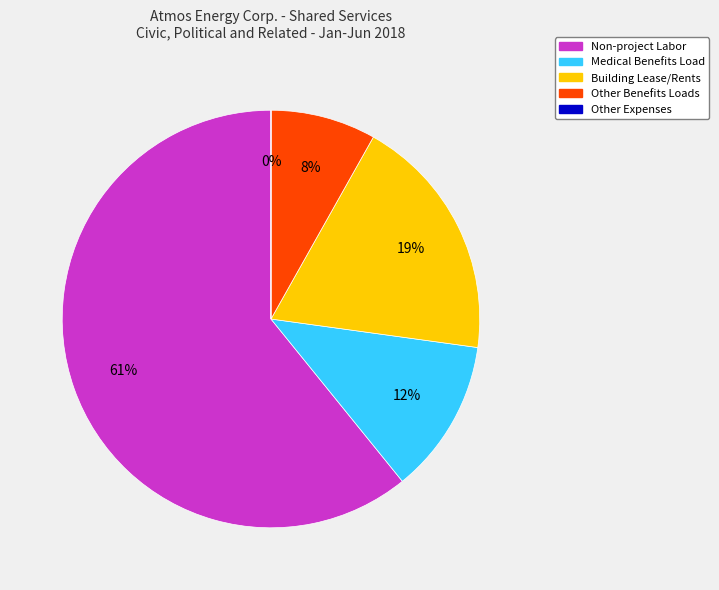

Is there any slice that represents more than half of the pie?

Yes